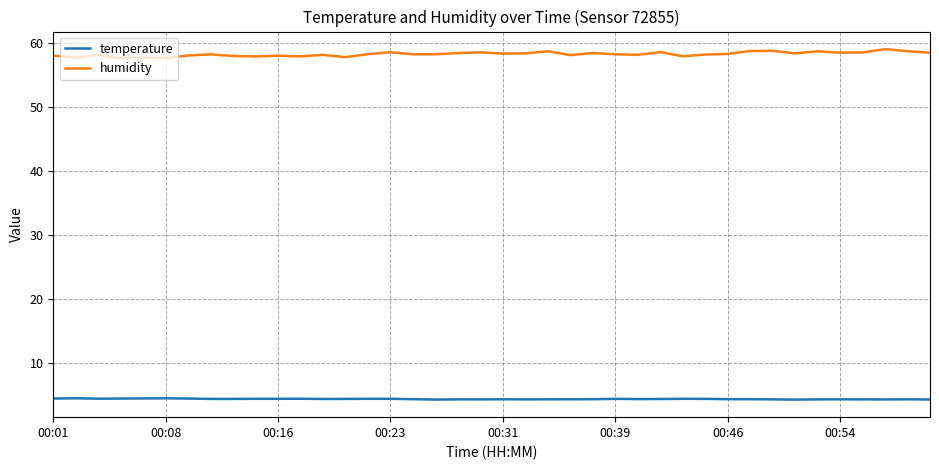

Which series has the widest spread of values?

humidity